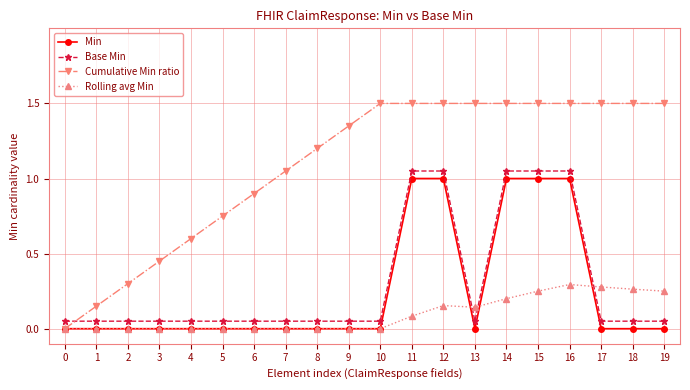

How many lines are shown in the chart?

4